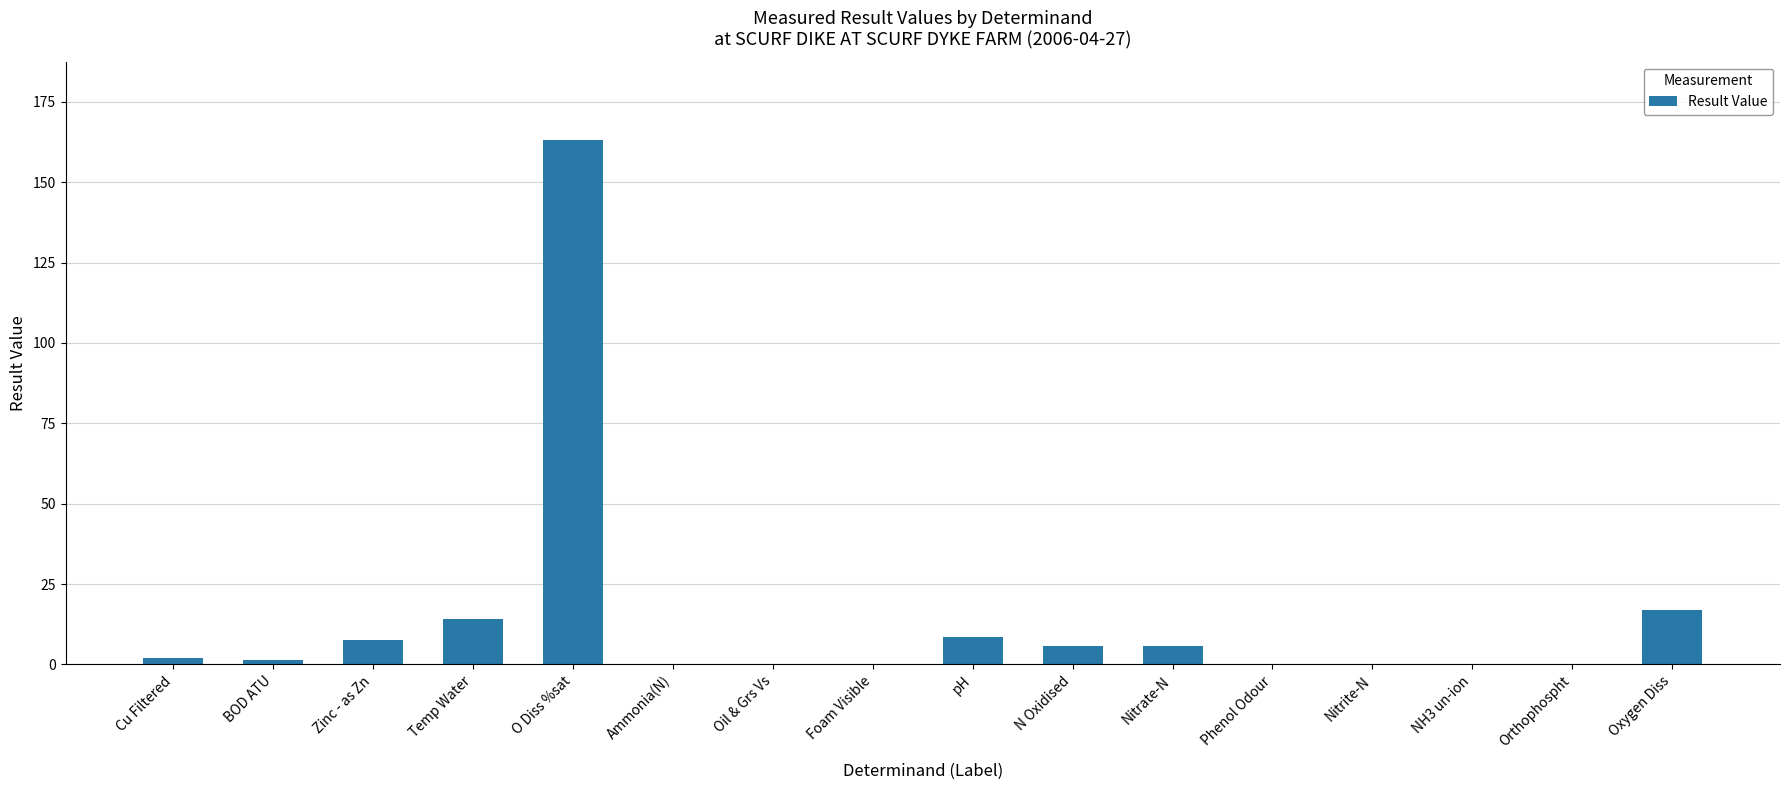

The chart shows a value of 102.4 at Foam Visible. True or false?

False